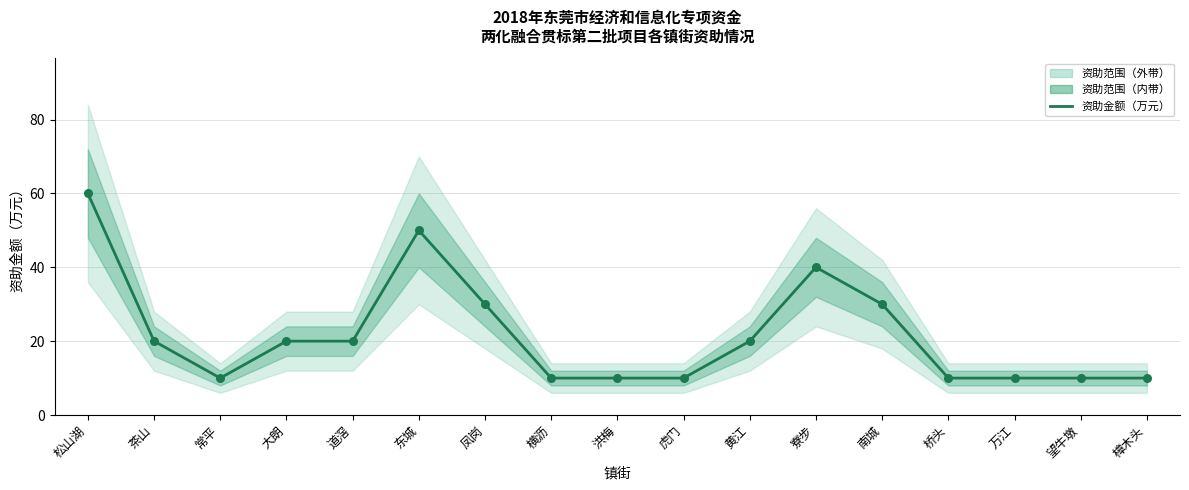

Which has a higher value, 洪梅 or 樟木头?

洪梅